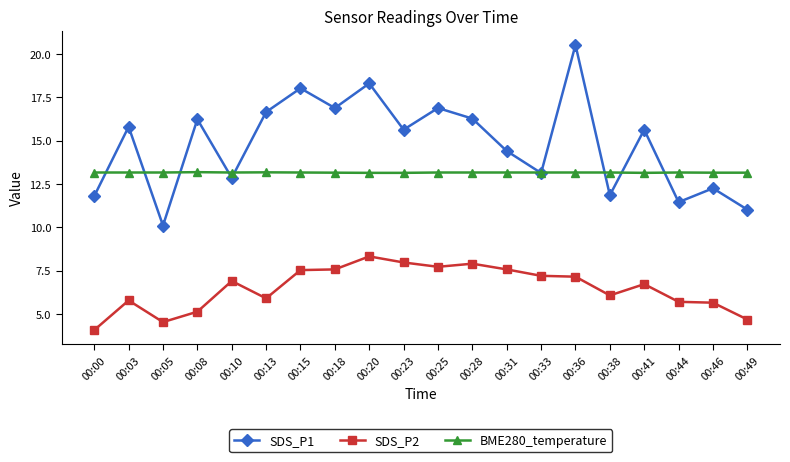

What are all the series names shown in the legend?

SDS_P1, SDS_P2, BME280_temperature